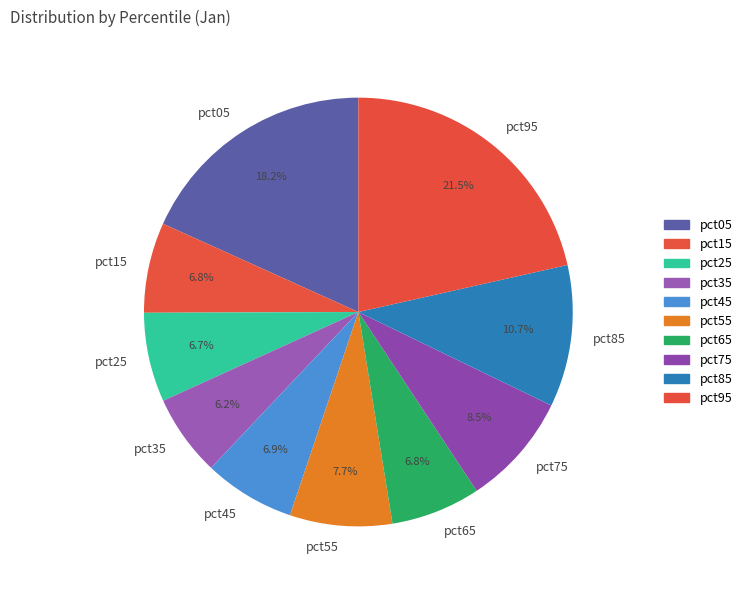

Does any single category account for the majority?

No